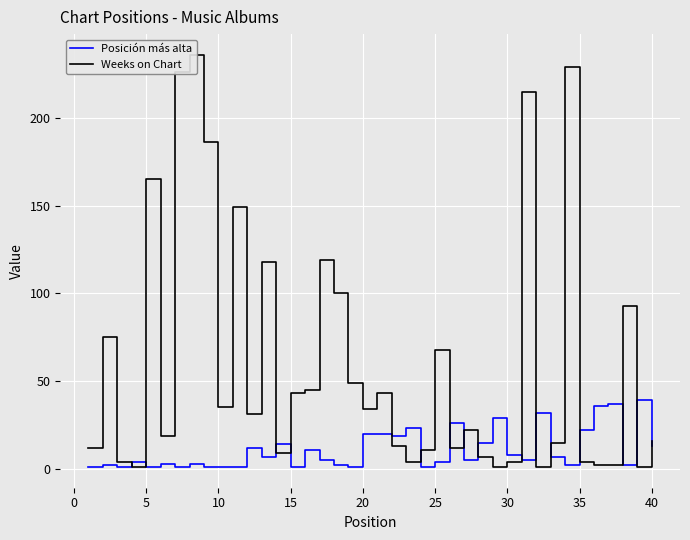

Is the value of Posición más alta at 17 greater than the value of Weeks on Chart at 24?

No